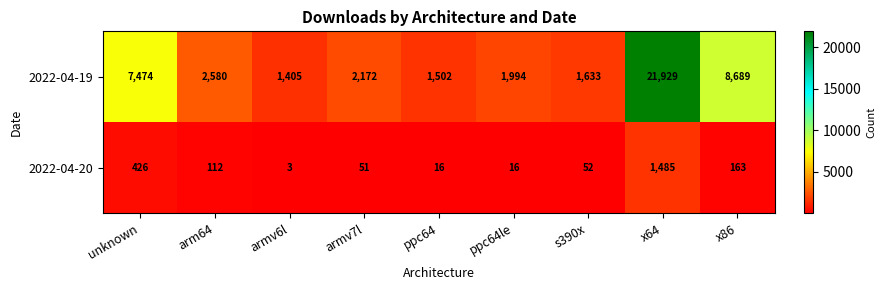

Reading left to right, what are all the values shown in this chart?

2022-04-19: 7474	2580	1405	2172	1502	1994	1633	21929	8689
2022-04-20: 426	112	3	51	16	16	52	1485	163